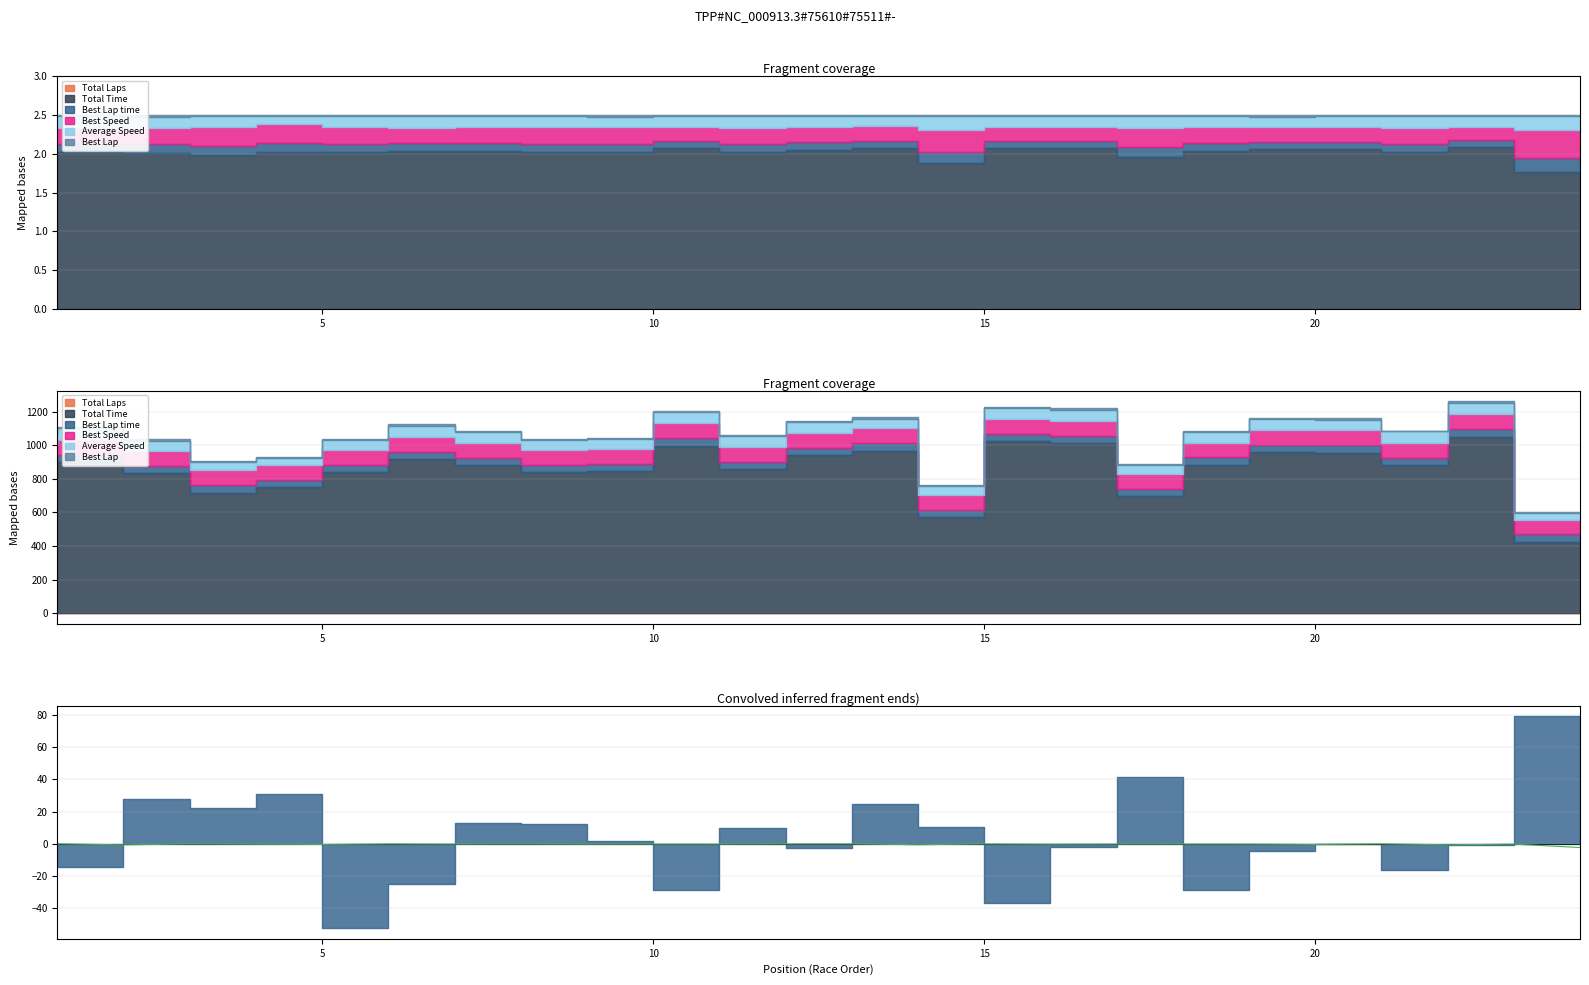

At which category does the data reach its first local peak?

10